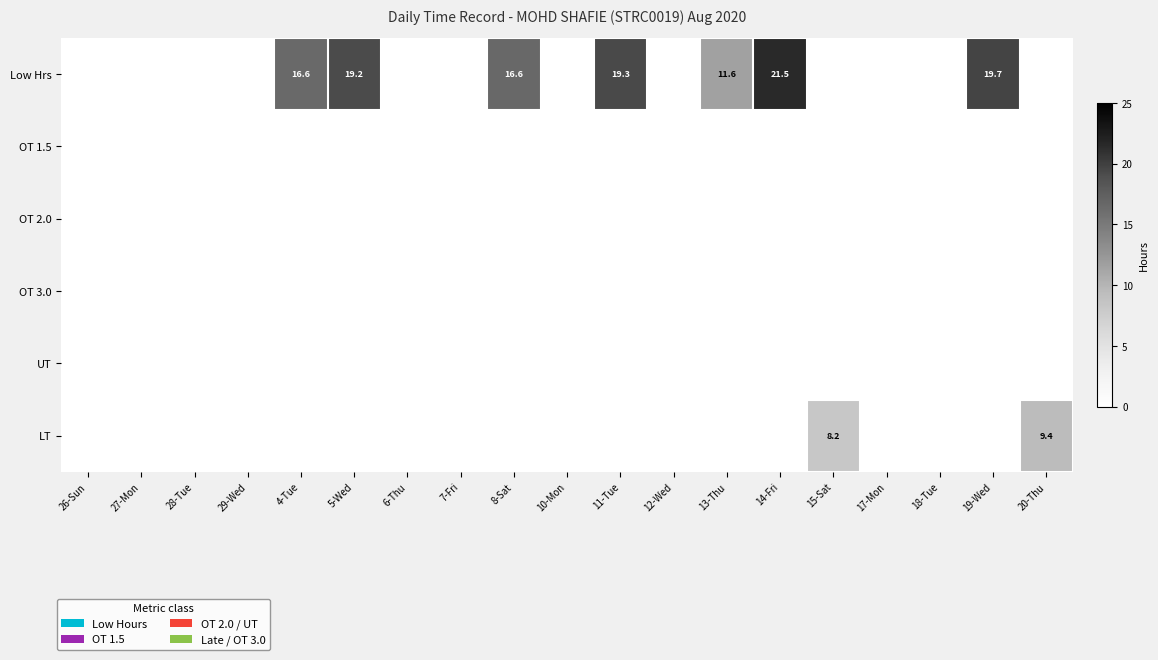

At which category does the chart reach its peak across all series?

14-Fri